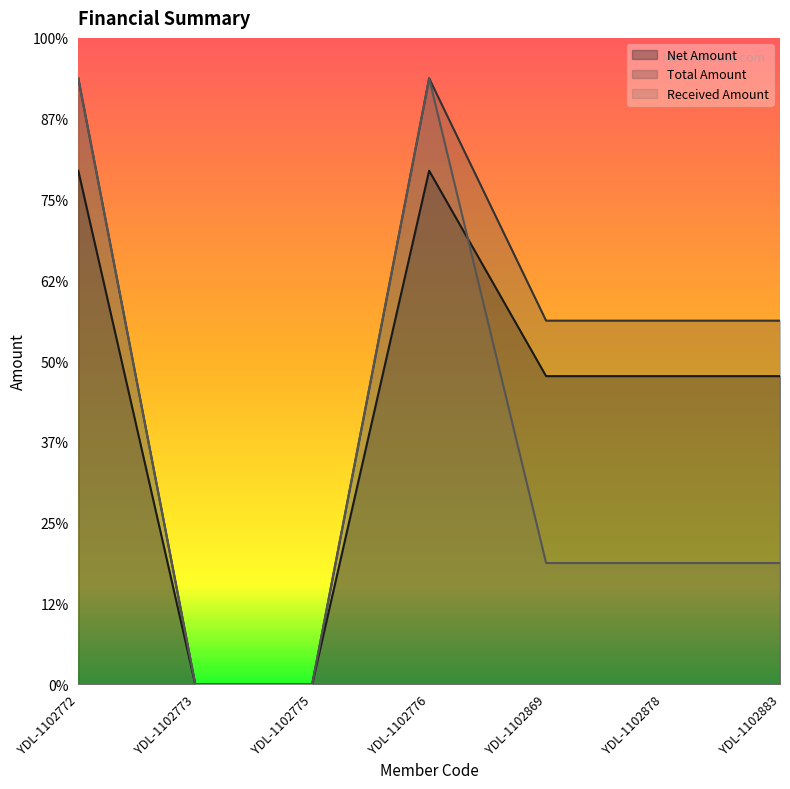

Which series has the largest total across all categories?

Total Amount